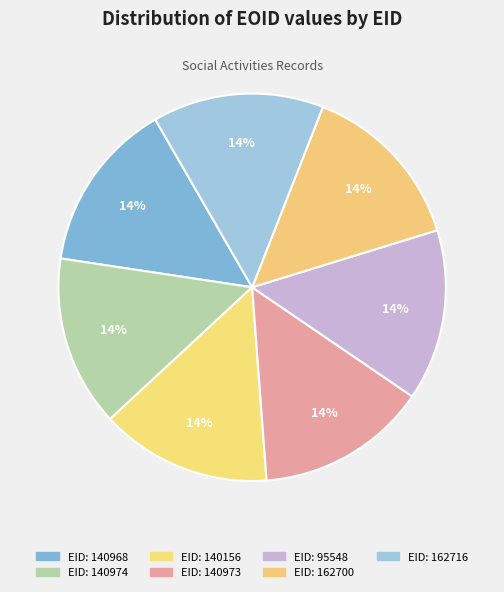

How many segments does this pie chart have?

7